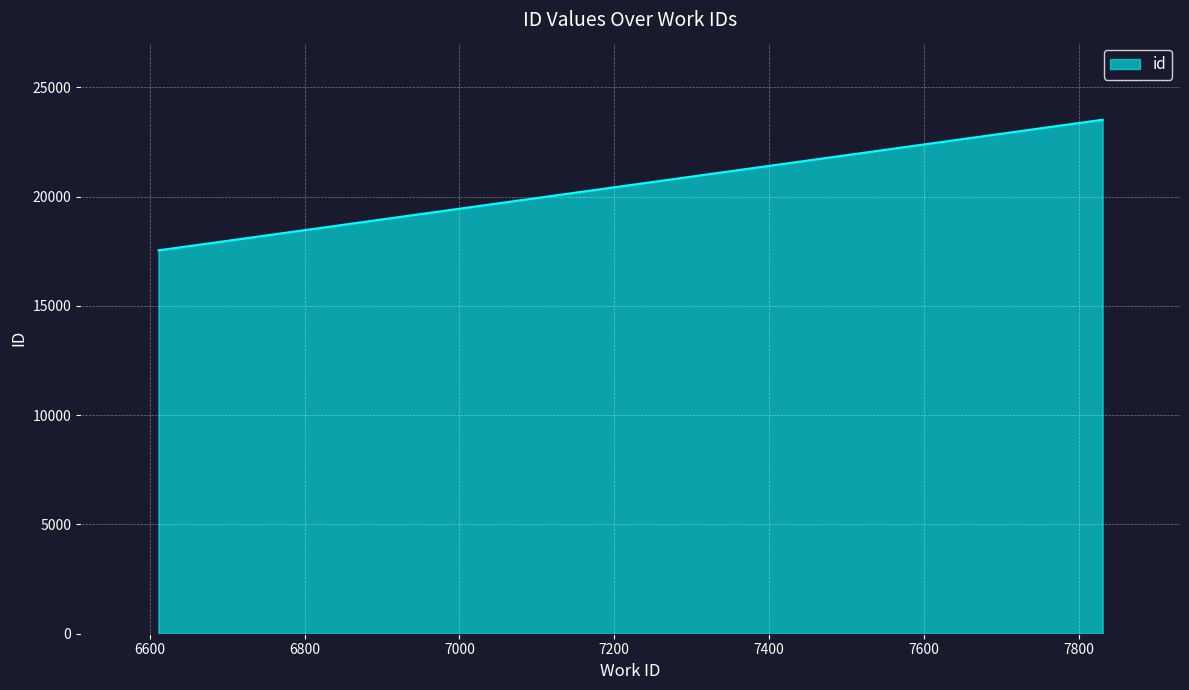

How many values are below 23513?

1